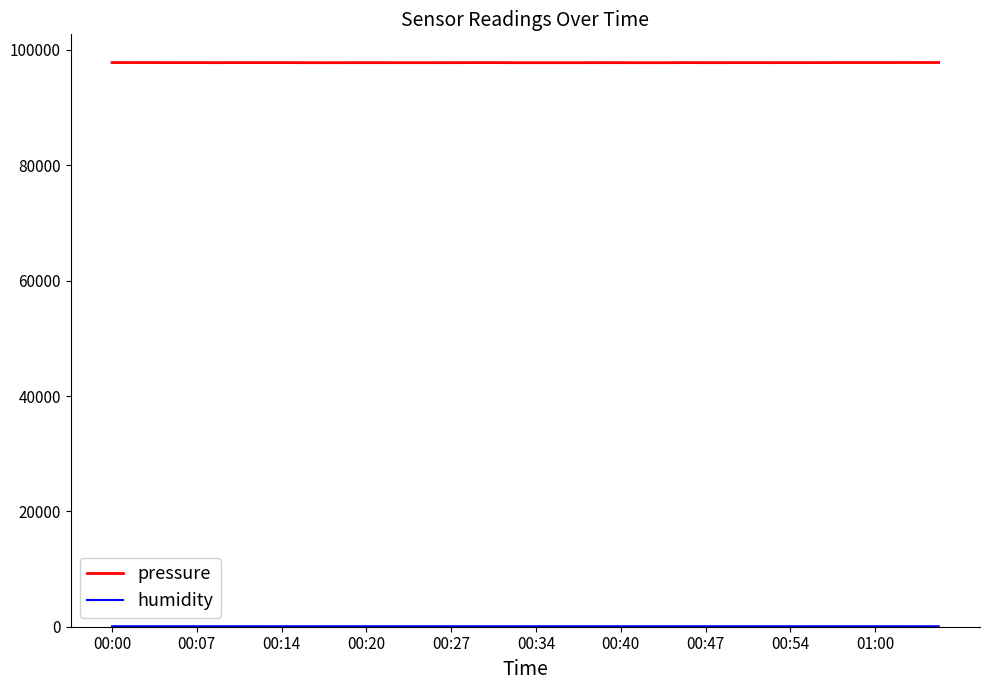

Which series has the largest total across all categories?

pressure